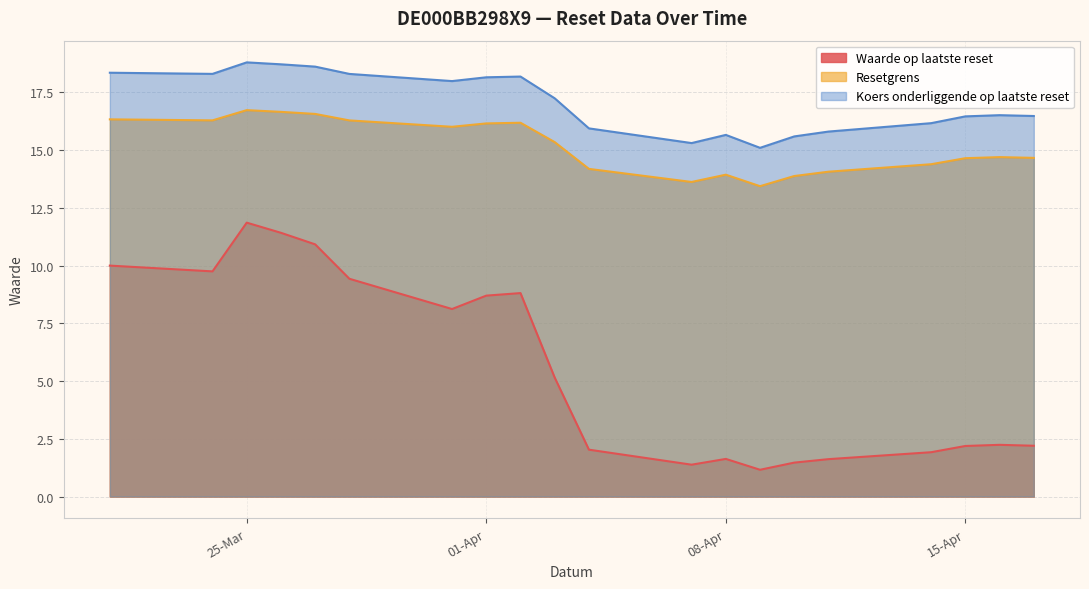

Rank the series by their maximum value, from highest to lowest.

Koers onderliggende op laatste reset, Resetgrens, Waarde op laatste reset